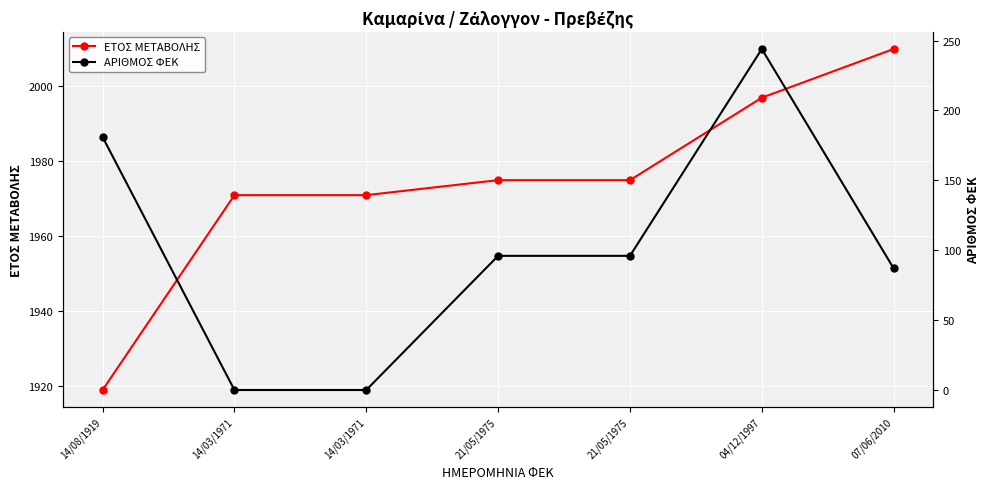

What is the label of the 4th point from the right?

21/05/1975